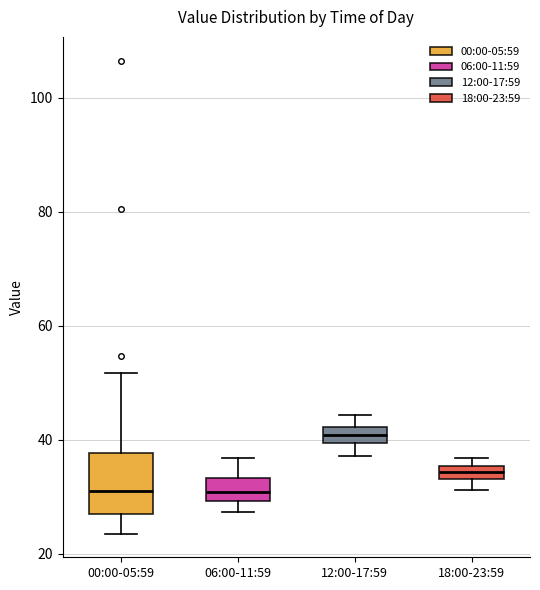

Which box has the highest median line?

12:00-17:59